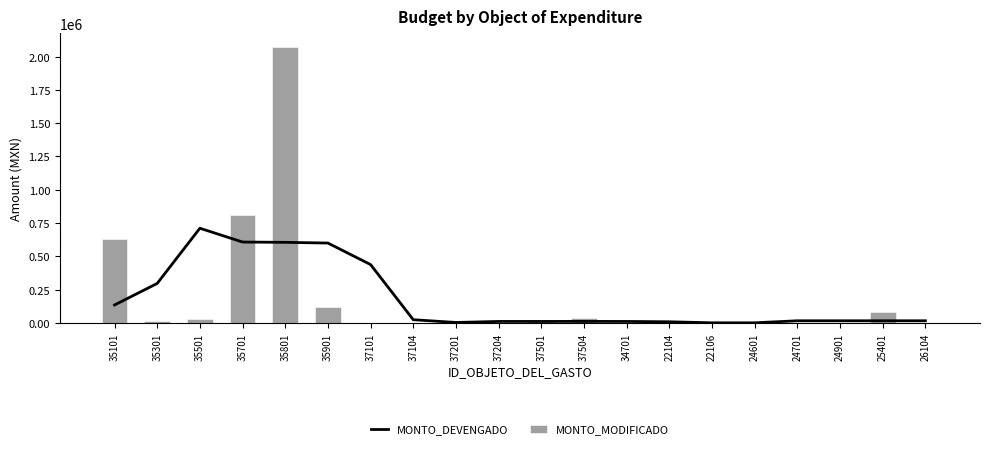

Between 35501 and 24601, which series saw the biggest shift?

MONTO_DEVENGADO